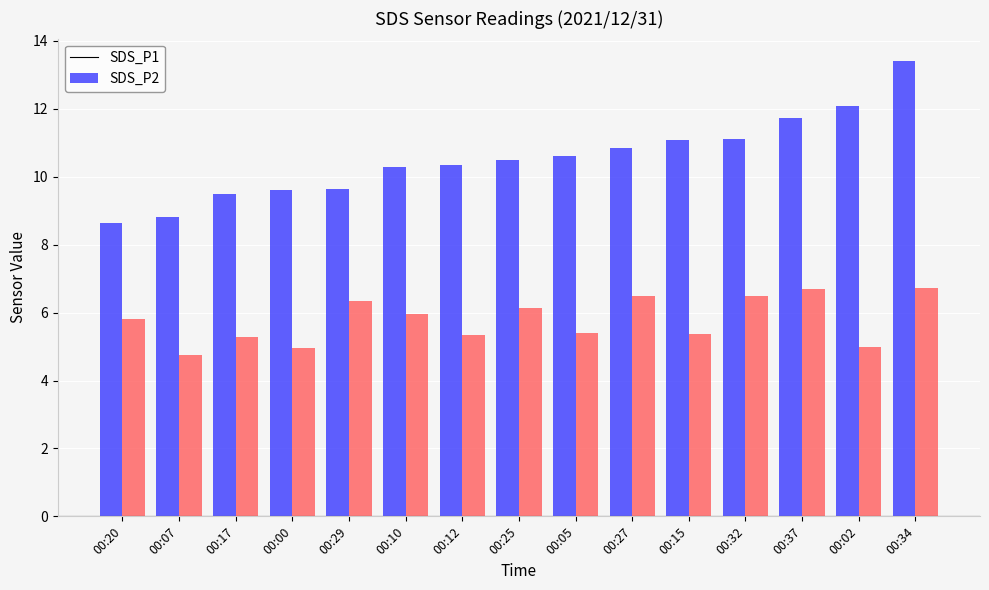

What is the difference between the SDS_P1 values at 00:15 and 00:02?

1.0